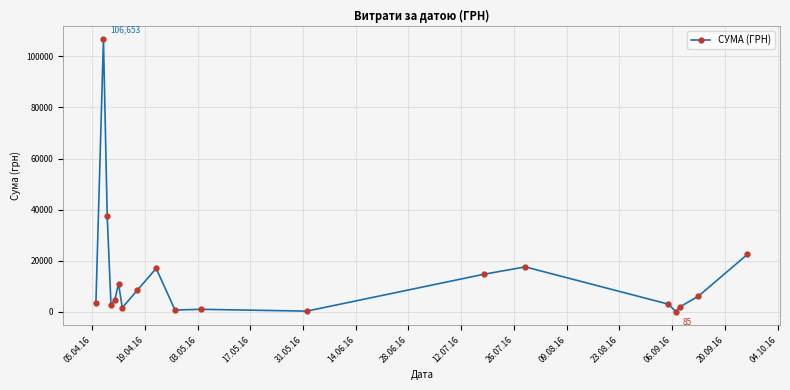

What is the minimum value shown in the chart?

84.5